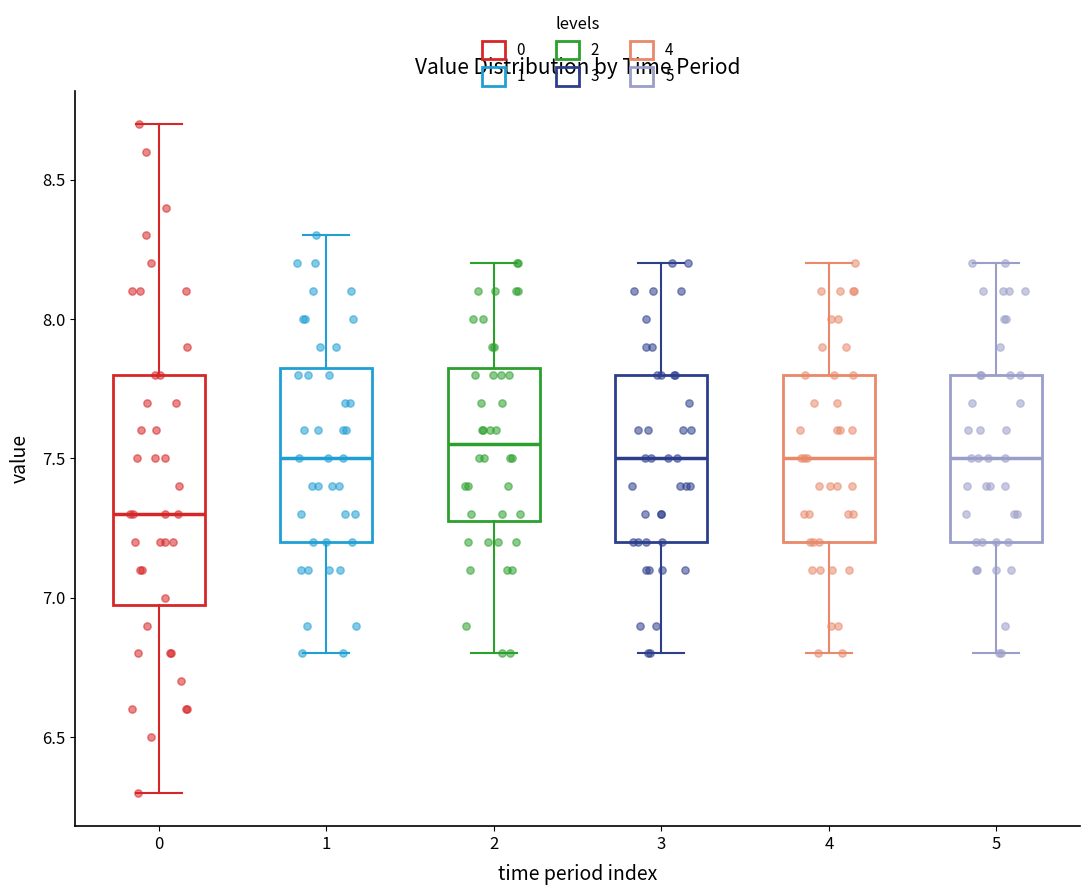

Which box's median line is the lowest?

0